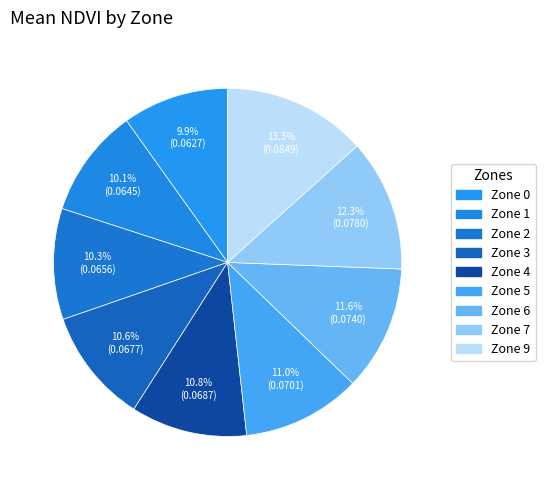

Combined, what portion of the pie is Zone 3 and Zone 1?

20.8%